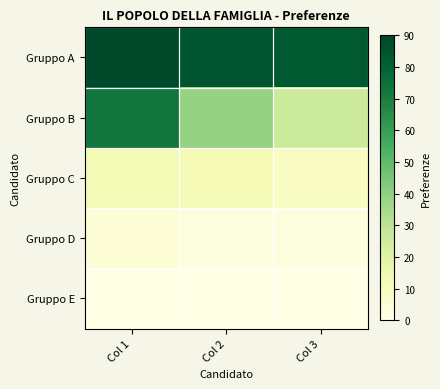

Reading right to left, extract all data points from this chart.

Gruppo A: Col 3=83	Col 2=85	Col 1=88
Gruppo B: Col 3=26	Col 2=39	Col 1=73
Gruppo C: Col 3=9	Col 2=12	Col 1=13
Gruppo D: Col 3=2	Col 2=2	Col 1=4
Gruppo E: Col 3=0	Col 2=0	Col 1=0